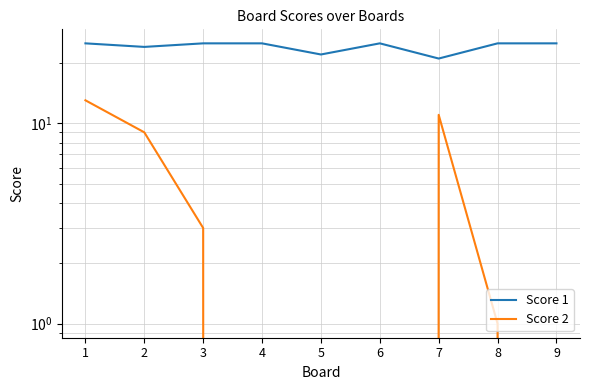

What is the greatest value displayed?

25